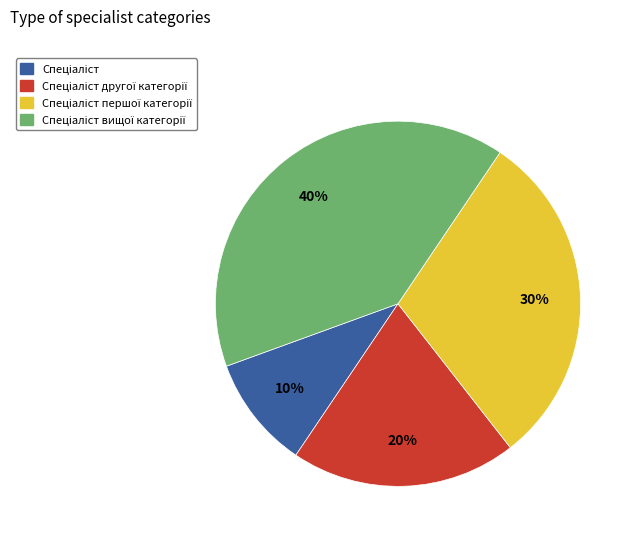

Is there any slice that represents more than half of the pie?

No